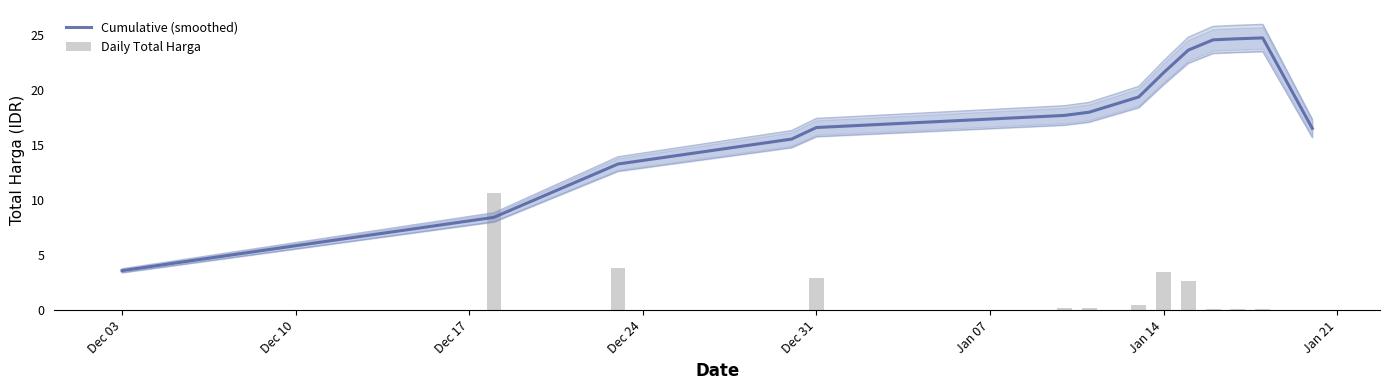

At which label does Cumulative (smoothed) reach its minimum?

Dec 03